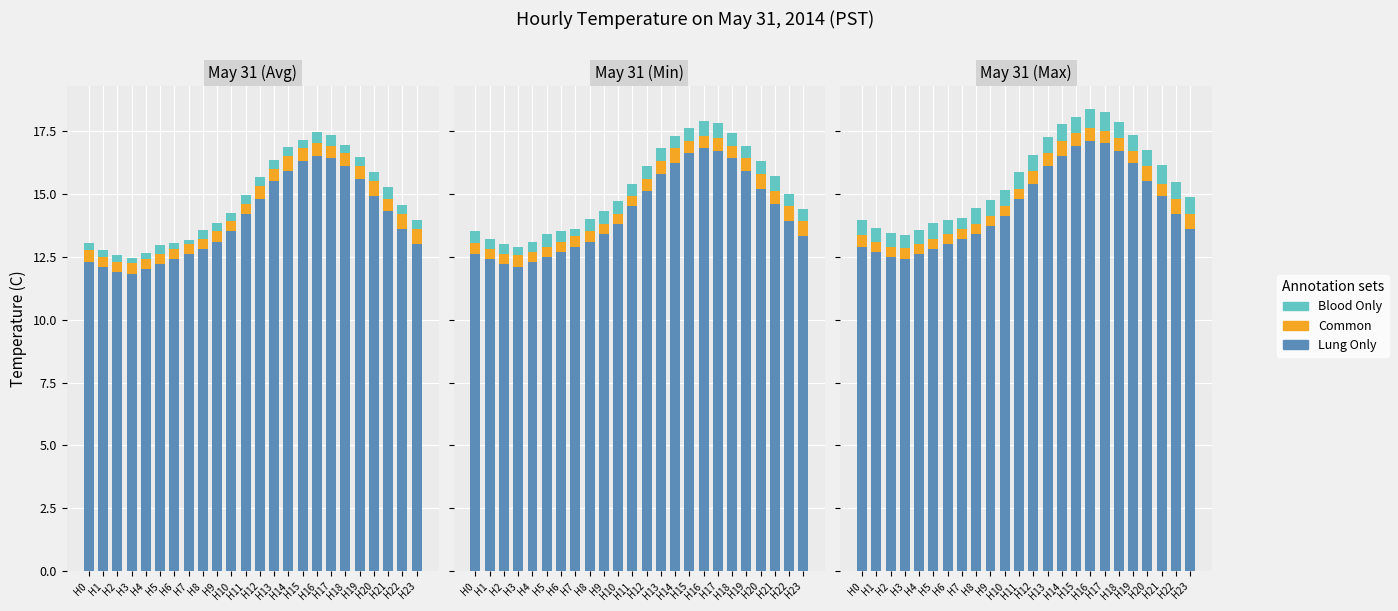

What is the difference between the Lung Only values at H19 and H0?

3.3